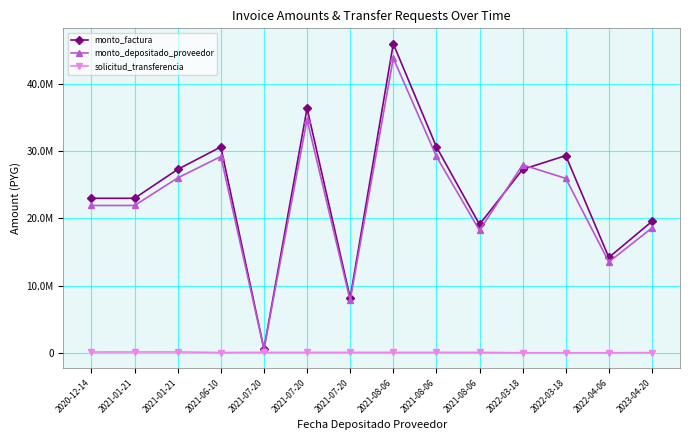

Where is the first local minimum for solicitud_transferencia?

2021-06-10